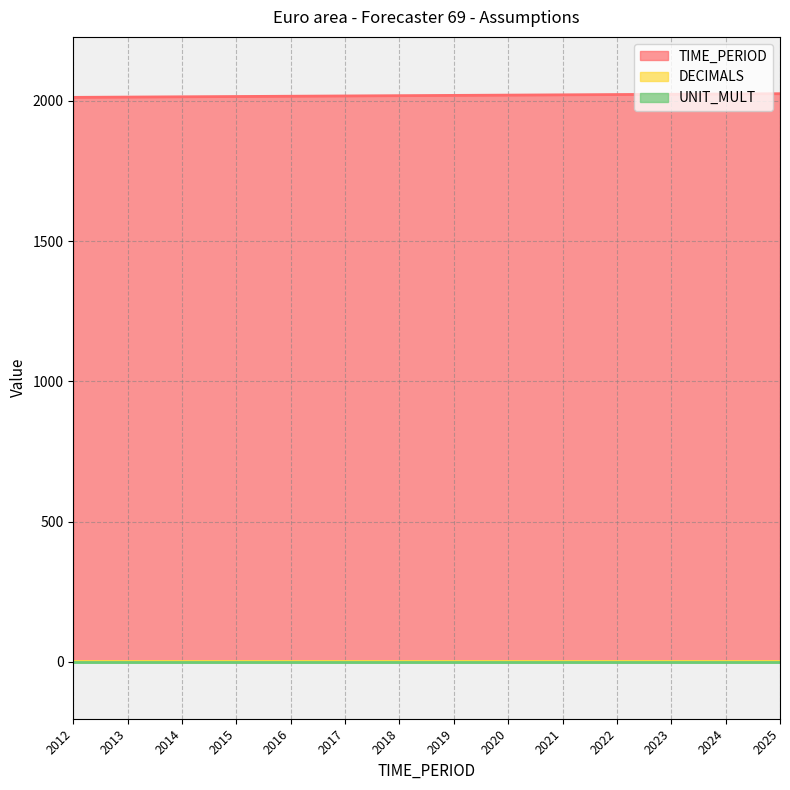

Reading left to right, transcribe all the data shown in this chart.

TIME_PERIOD: 2012=2012	2013=2013	2014=2014	2015=2015	2016=2016	2017=2017	2018=2018	2019=2019	2020=2020	2021=2021	2022=2022	2023=2023	2024=2024	2025=2025
DECIMALS: 2012=2	2013=2	2014=2	2015=2	2016=2	2017=2	2018=2	2019=2	2020=2	2021=2	2022=2	2023=2	2024=2	2025=2
UNIT_MULT: 2012=0	2013=0	2014=0	2015=0	2016=0	2017=0	2018=0	2019=0	2020=0	2021=0	2022=0	2023=0	2024=0	2025=0